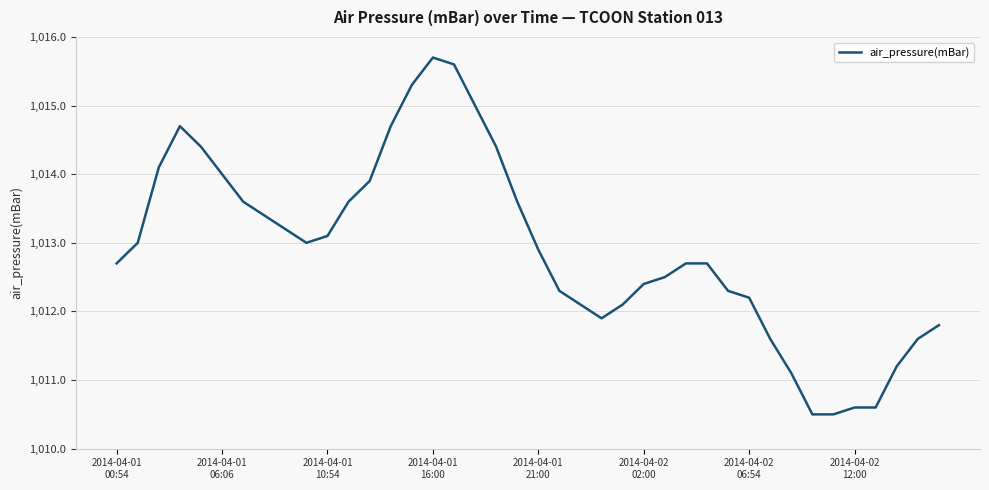

Count the number of data series in this chart.

1